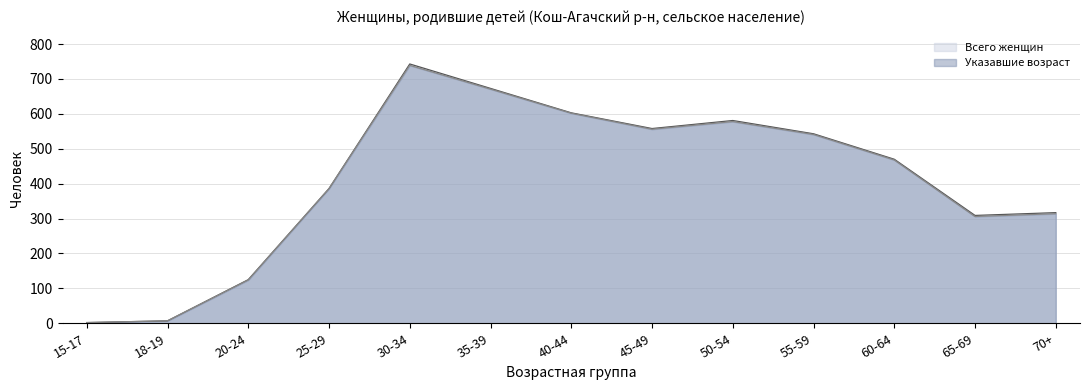

How many values in the Всего женщин series exceed 470?

6